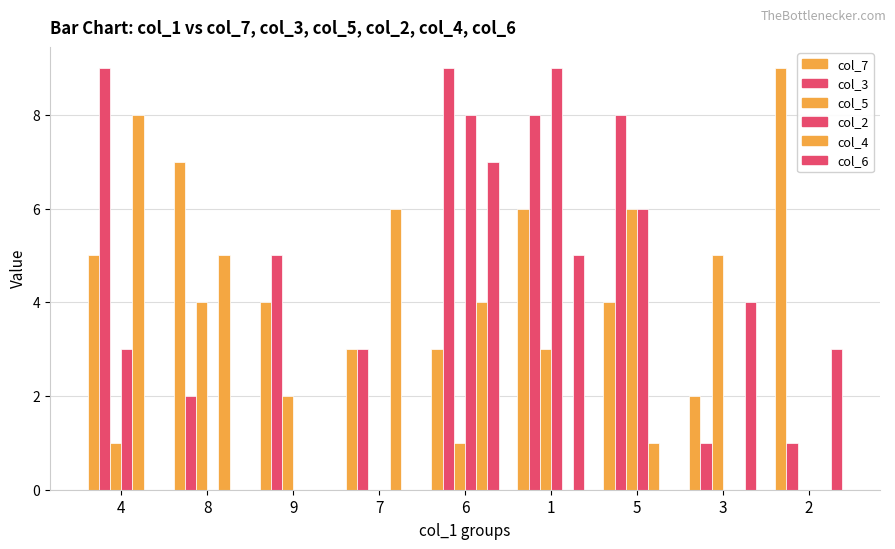

Where does the col_7 series first go above 4?

4